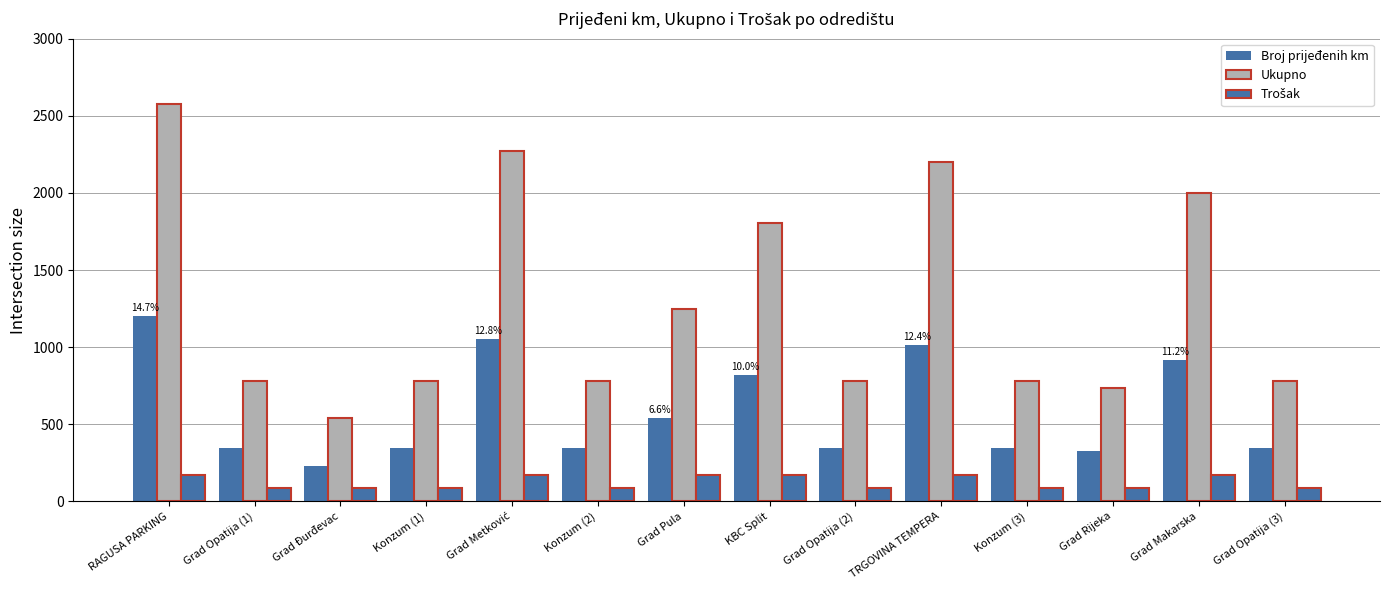

Count the number of data series in this chart.

3